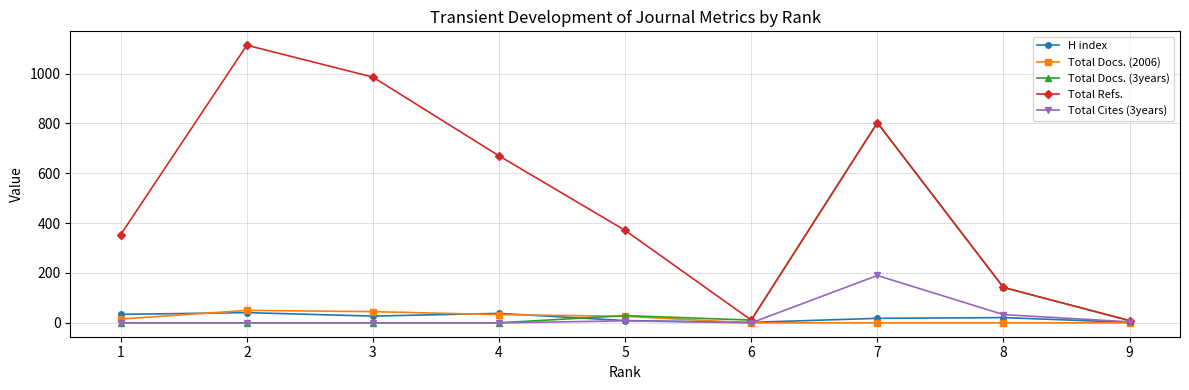

What are all the series names shown in the legend?

H index, Total Docs. (2006), Total Docs. (3years), Total Refs., Total Cites (3years)